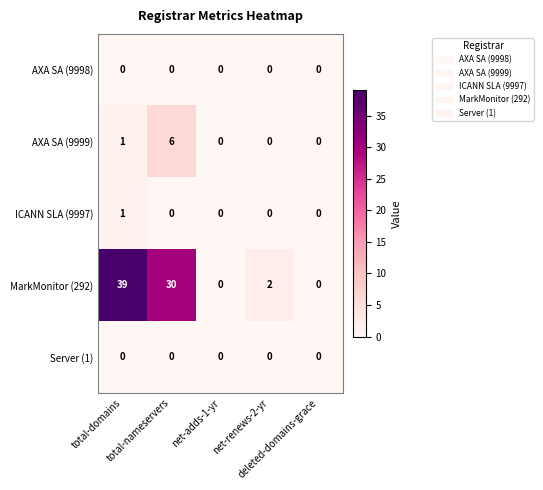

Which series has the largest total across all categories?

MarkMonitor (292)